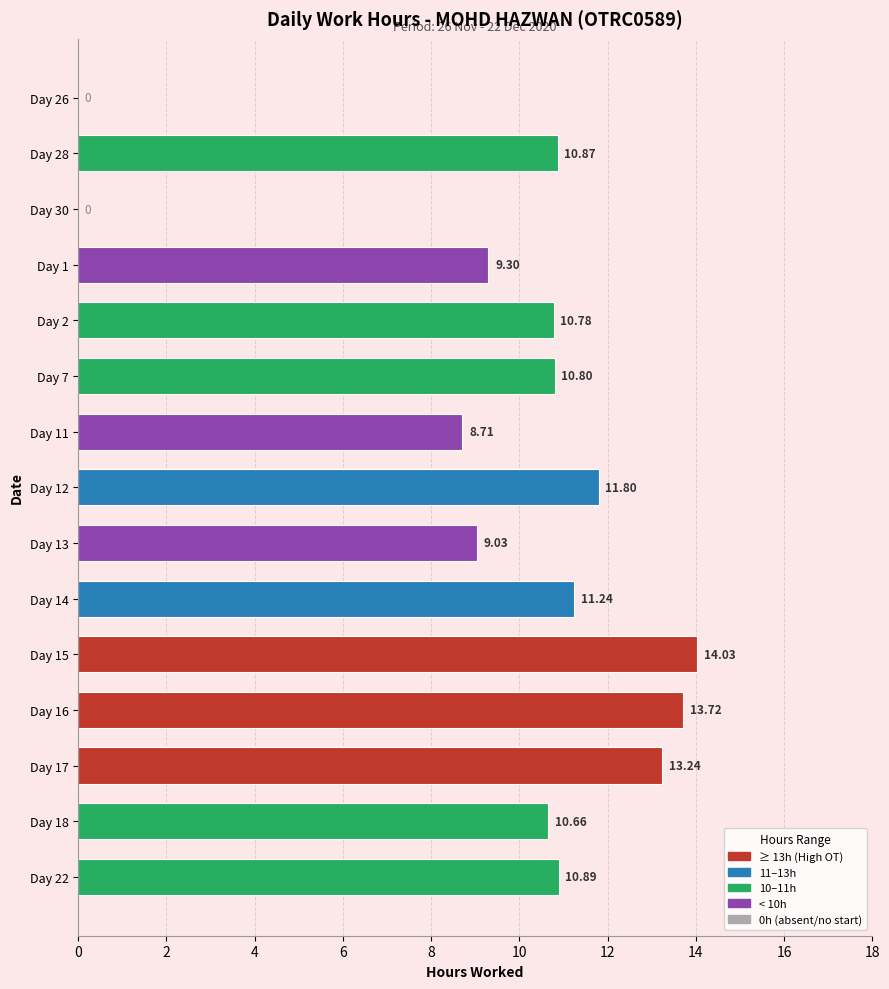

Between Day 30 and Day 1, which is larger?

Day 1